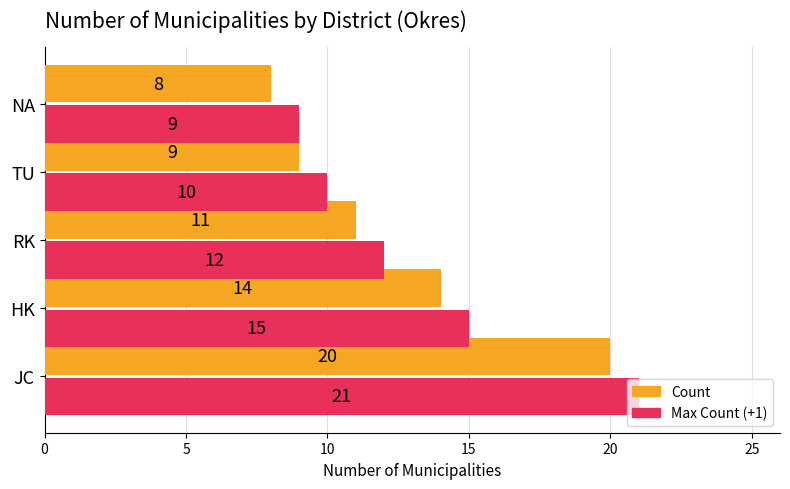

At which label is Count closest to 14?

HK